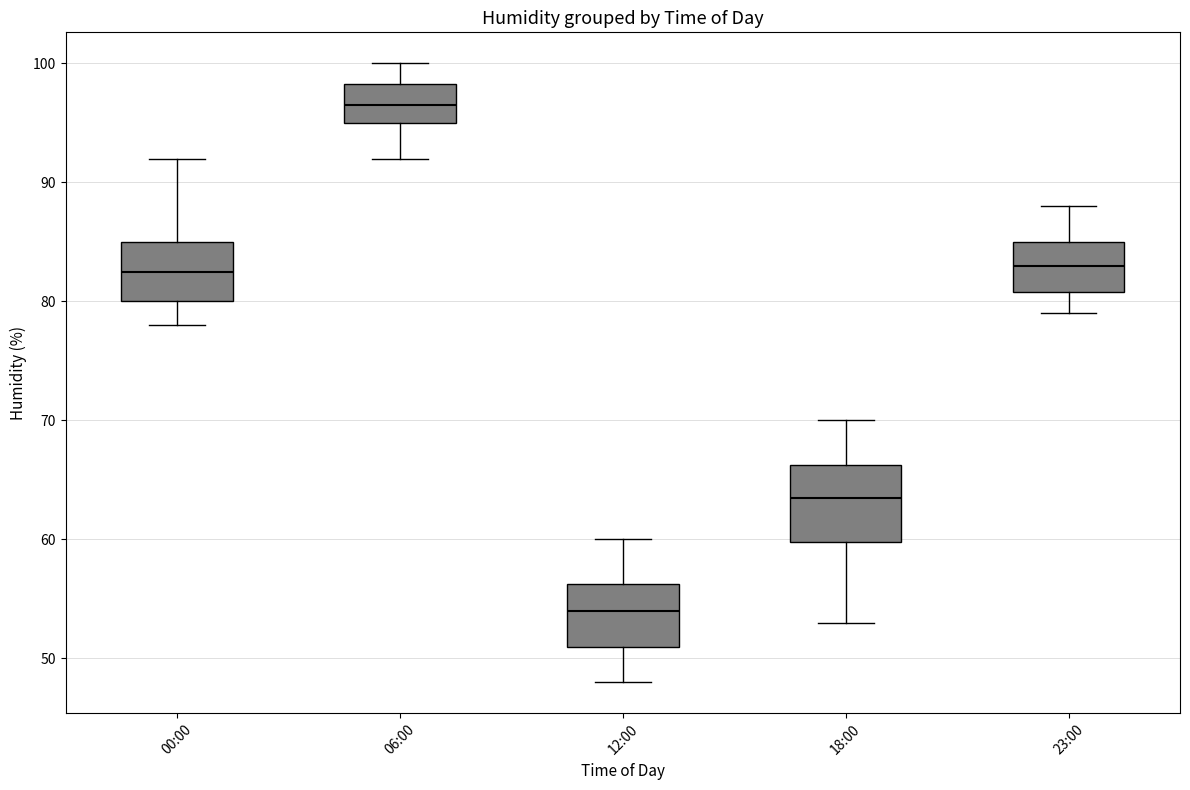

Reading left to right, read every box against the y-axis: the position of its median line, the range the box covers, and the ends of its whiskers. The values are not printed on the chart, so give them approximately, as read against the axis.

00:00: median 83, box 80 to 85, whiskers 78 to 92
06:00: median 97, box 95 to 98, whiskers 92 to 100
12:00: median 54, box 51 to 56, whiskers 48 to 60
18:00: median 64, box 60 to 66, whiskers 53 to 70
23:00: median 83, box 81 to 85, whiskers 79 to 88